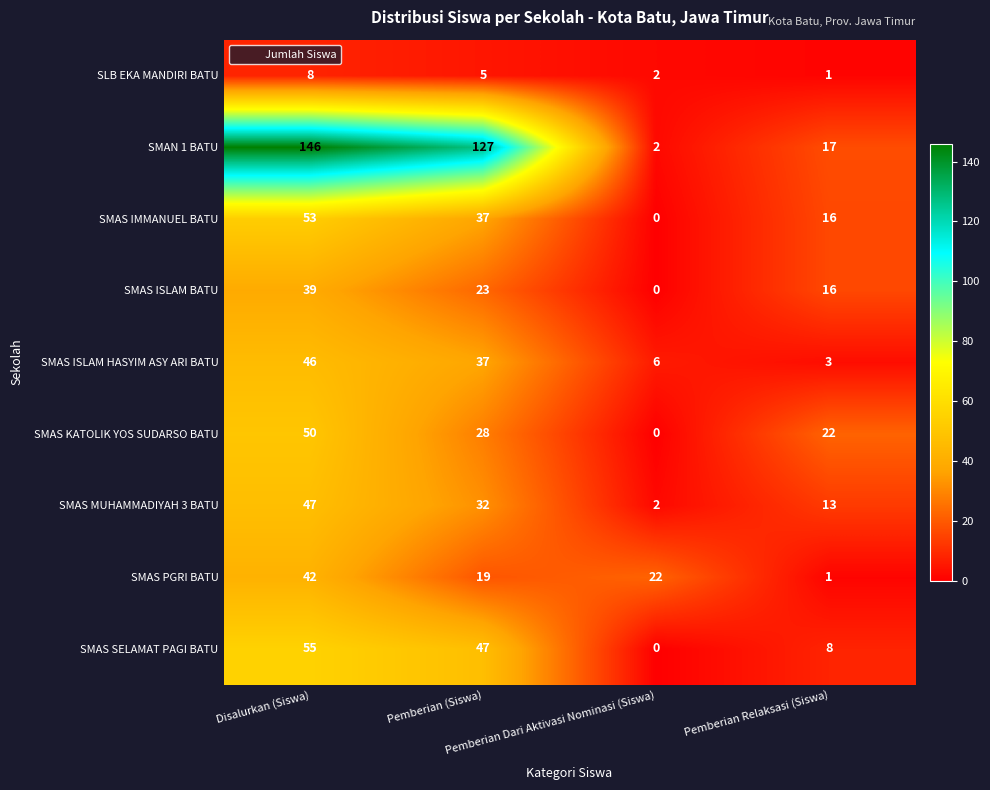

What is the maximum value shown in the chart?

146